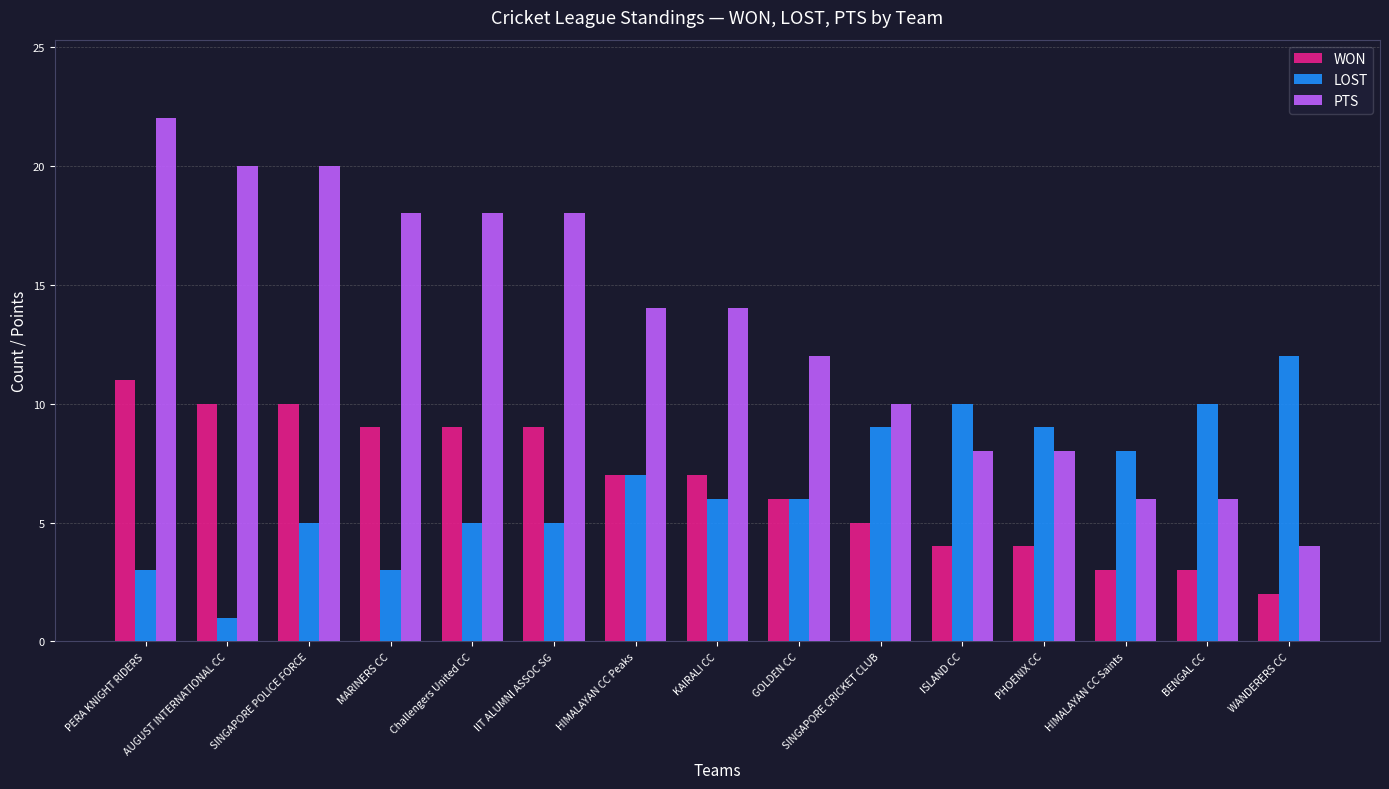

Which series has the widest spread of values?

PTS